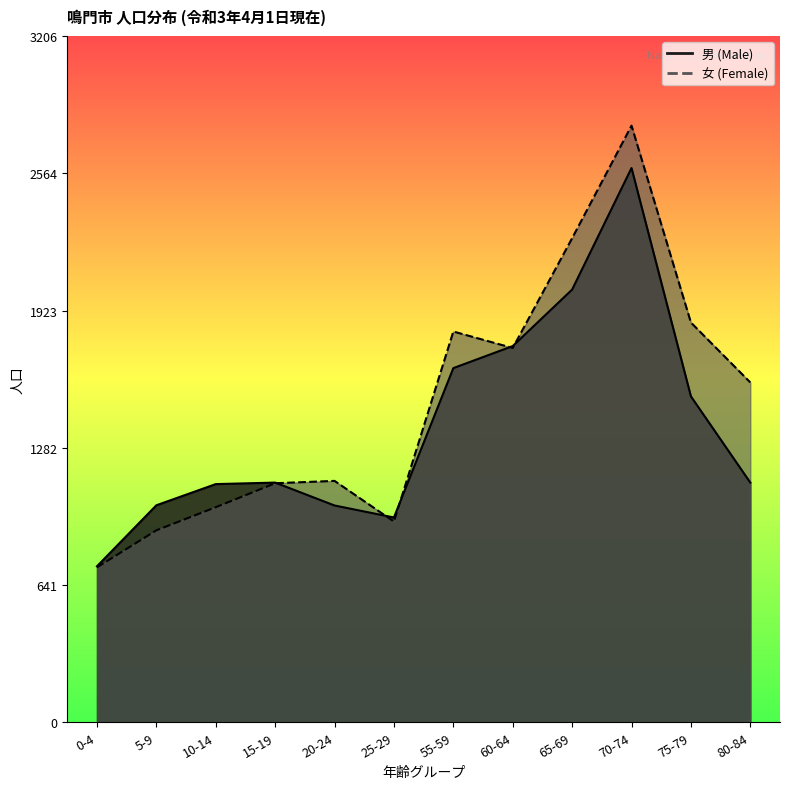

Rank the series at 80-84 from lowest to highest value.

男 (Male), 女 (Female)